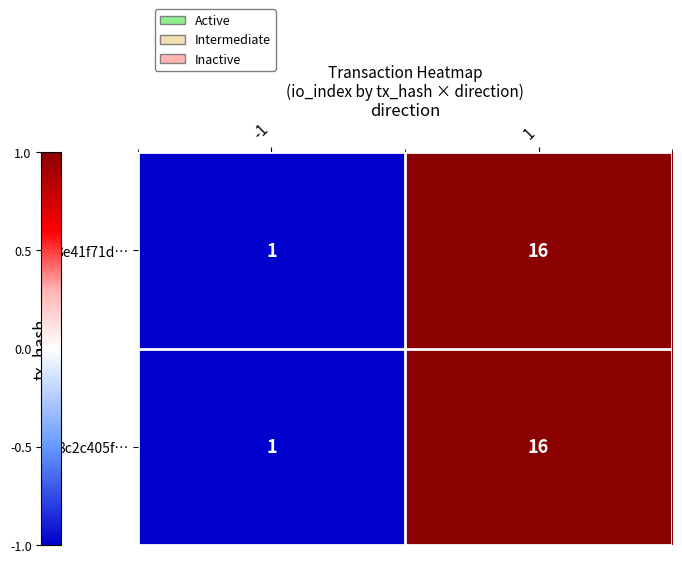

What is the sum of the 8c2c405f… values at 1 and -1?

17